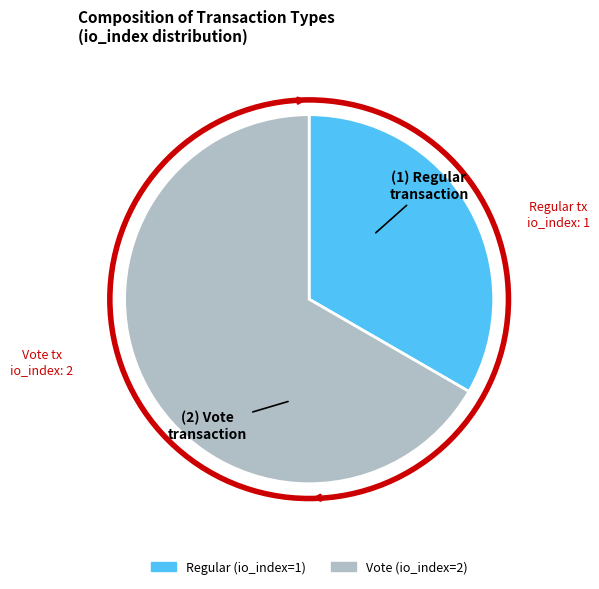

Combined, do Vote and Regular account for over 50%?

Yes